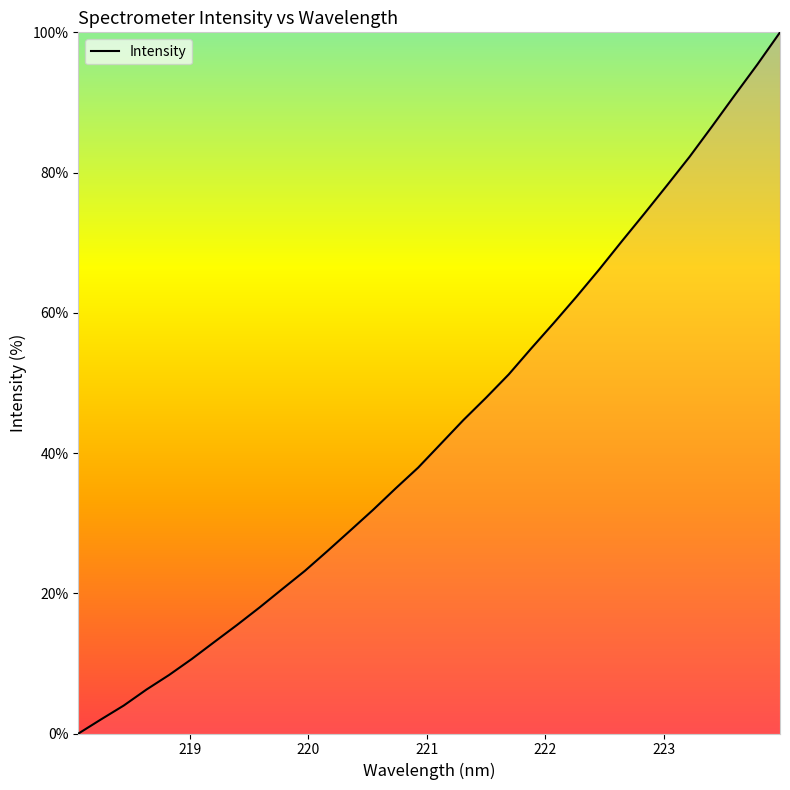

What is the greatest value displayed?

100.0